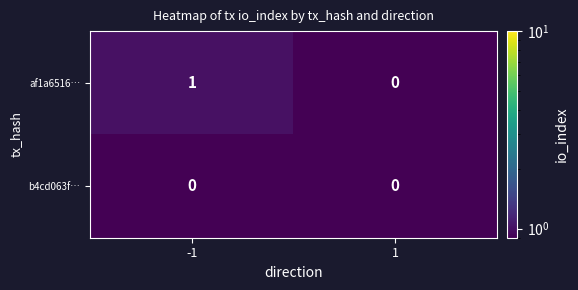

Reading left to right, list all the values displayed in this chart.

af1a6516…: 1	0
b4cd063f…: 0	0